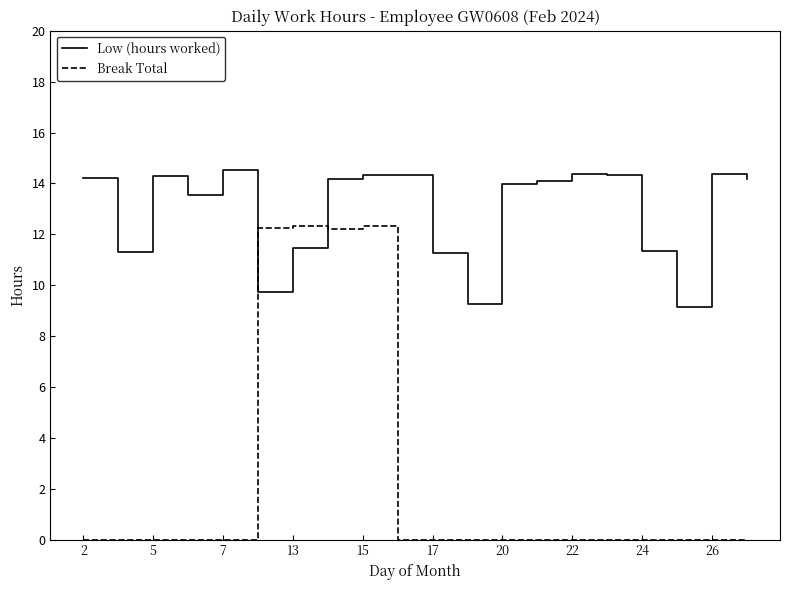

How many times do Low (hours worked) and Break Total cross each other?

2